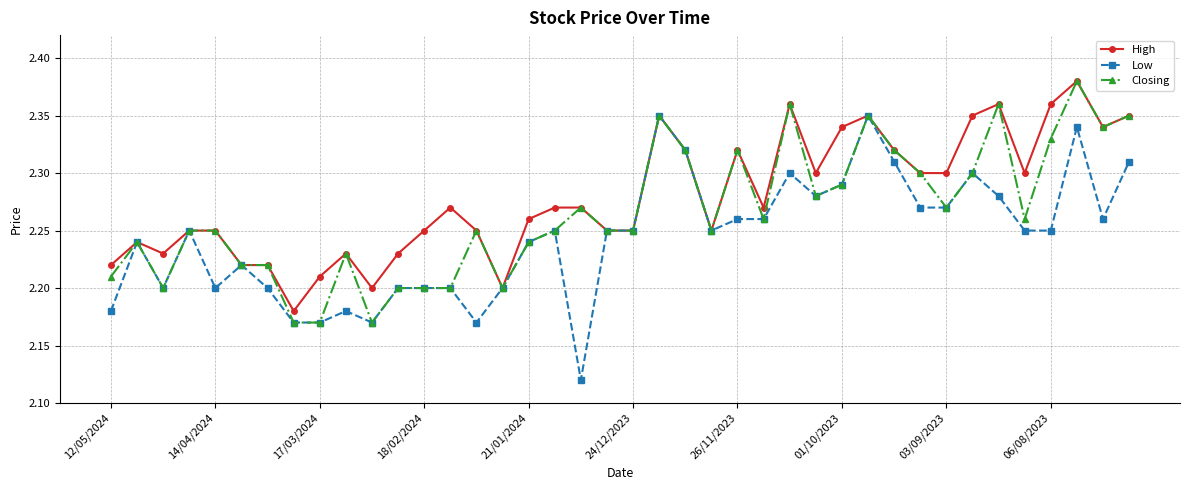

Is this an area chart (filled region under the line)?

No